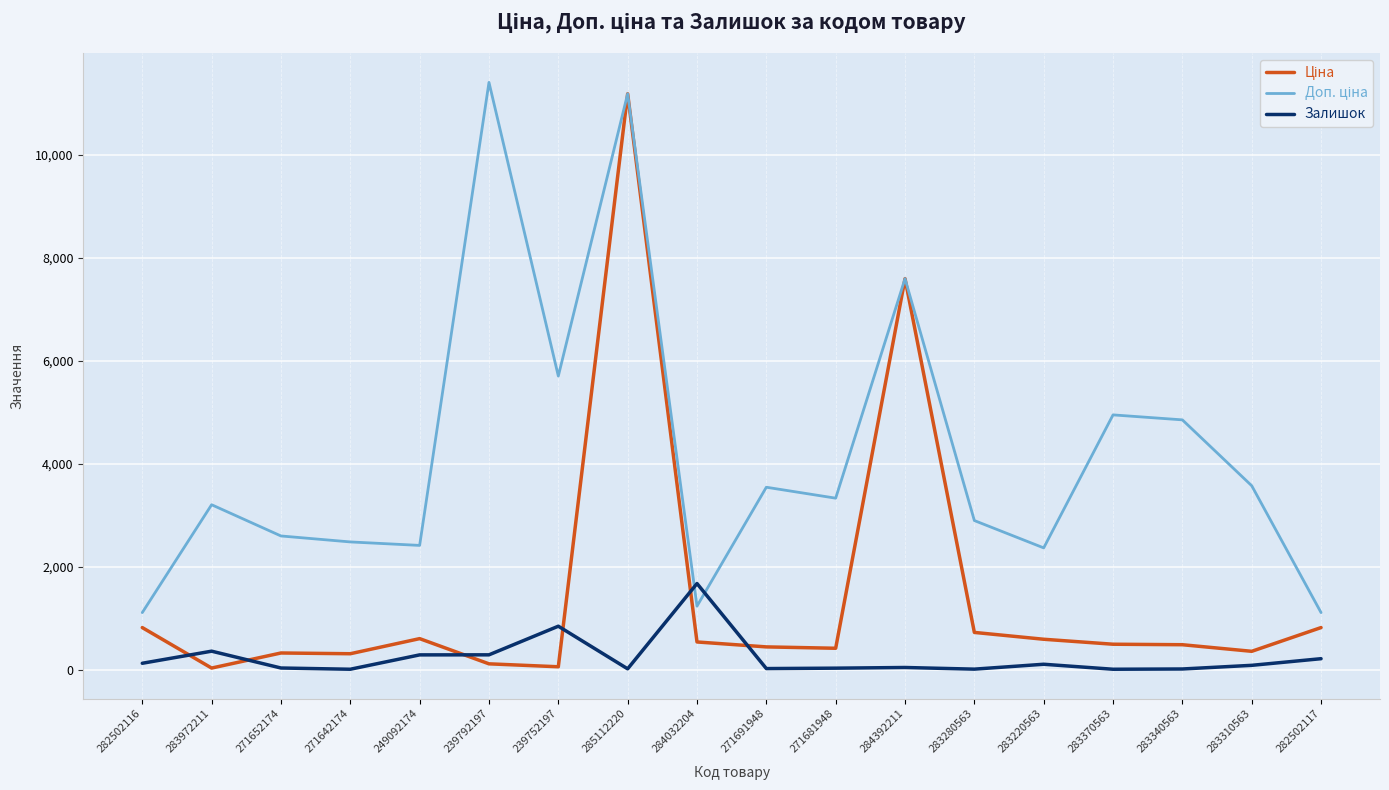

At which category is the sum across all series the highest?

285112220